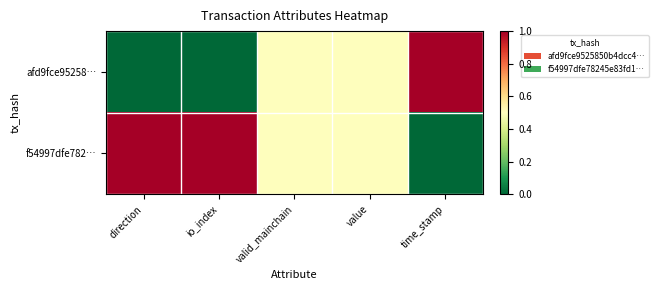

Reading left to right, list all the values displayed in this chart.

afd9fce95258…: direction=0.0	io_index=0.0	valid_mainchain=0.5	value=0.5	time_stamp=1.0
f54997dfe782…: direction=1.0	io_index=1.0	valid_mainchain=0.5	value=0.5	time_stamp=0.0